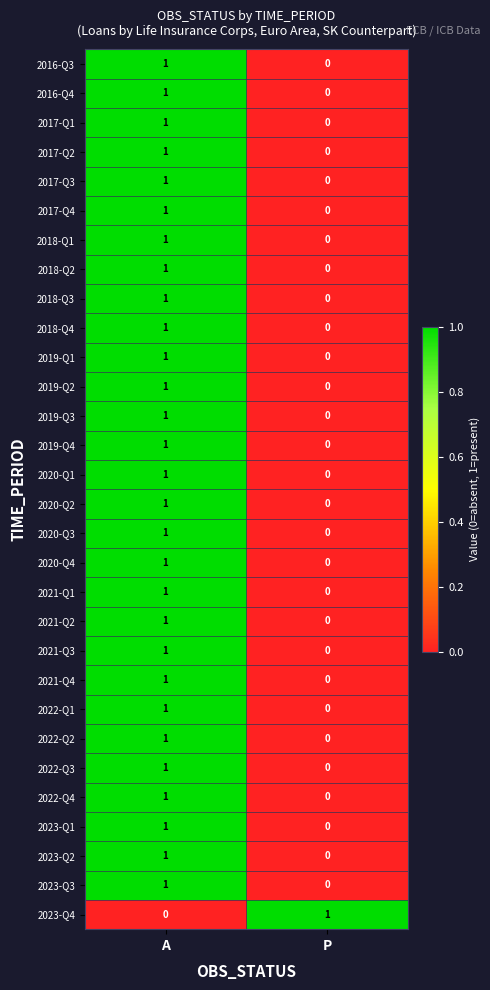

Is the value of 2016-Q3 at A greater than the value of 2017-Q4 at P?

Yes